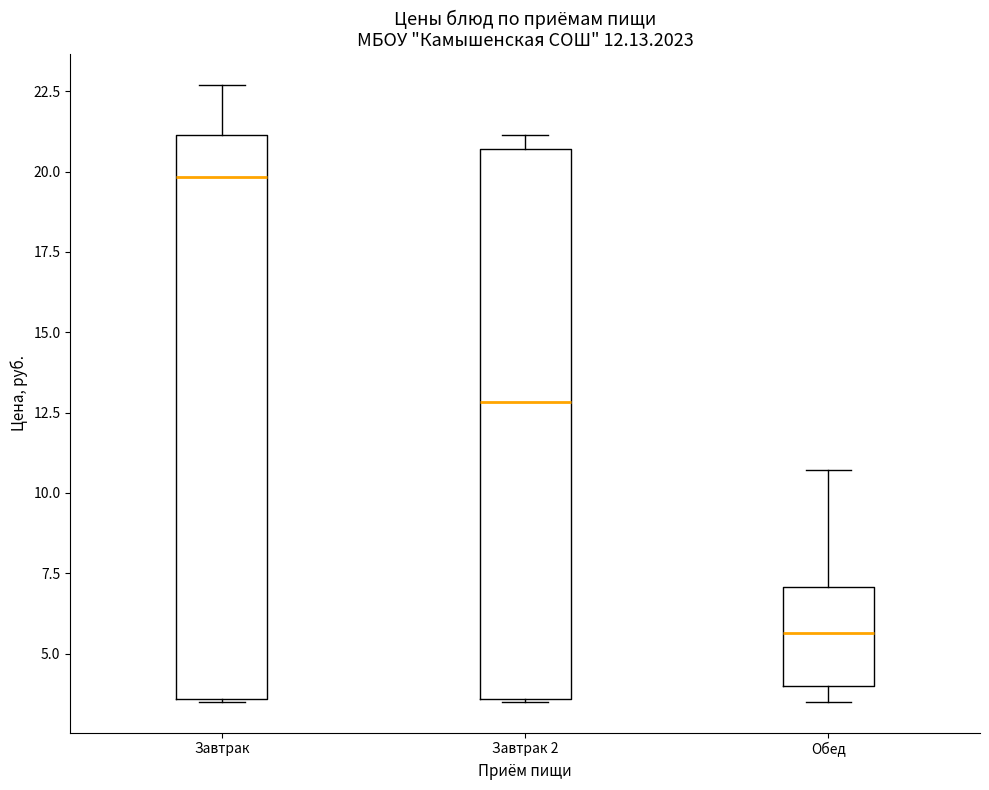

Which box has the lowest median line?

Обед